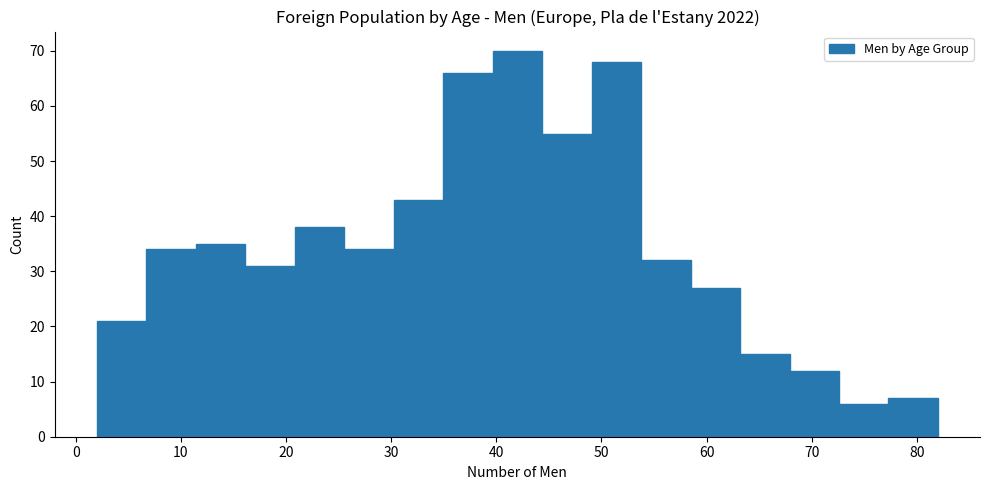

Reading left to right, transcribe this chart: for each bar, give the range it covers on the x-axis and its height. Neither the bar edges nor the heights are printed on the chart, so give them approximately, as read against the axes.

2 to 7: 21
7 to 11: 34
11 to 16: 35
16 to 21: 31
21 to 26: 38
26 to 30: 34
30 to 35: 43
35 to 40: 66
40 to 44: 70
44 to 49: 55
49 to 54: 68
54 to 58: 32
58 to 63: 27
63 to 68: 15
68 to 73: 12
73 to 77: 6
77 to 82: 7